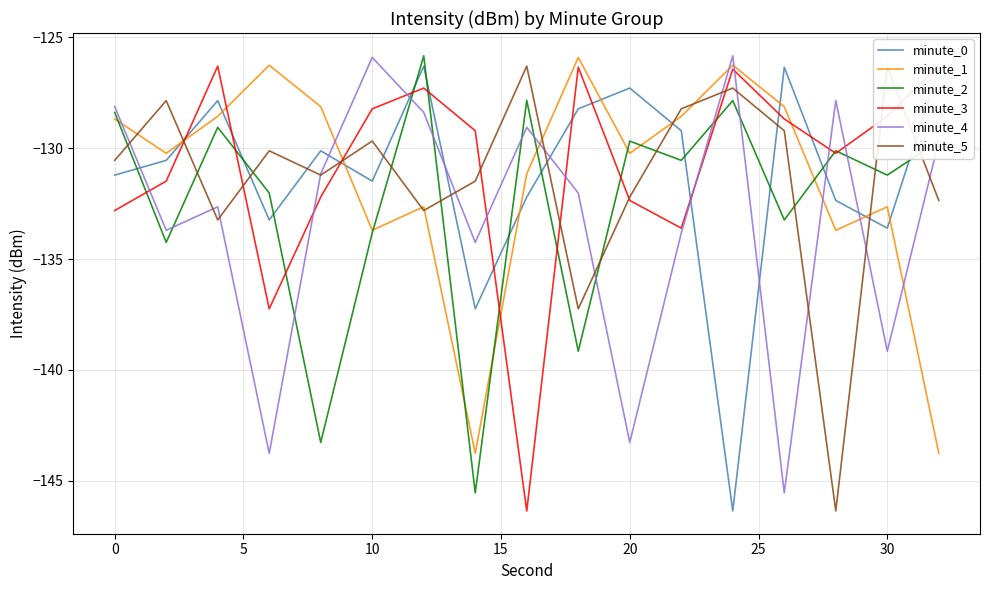

How many interior local peaks does the minute_1 series have?

5